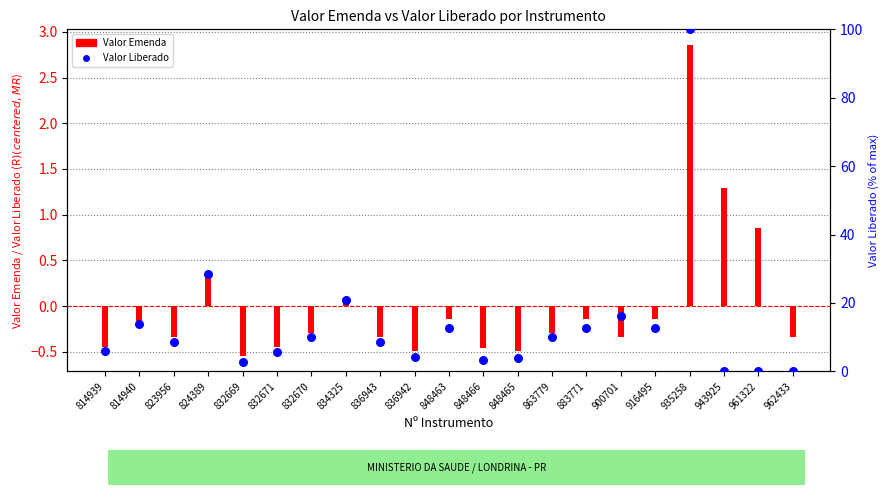

At how many categories does at least one series exceed 39?

1